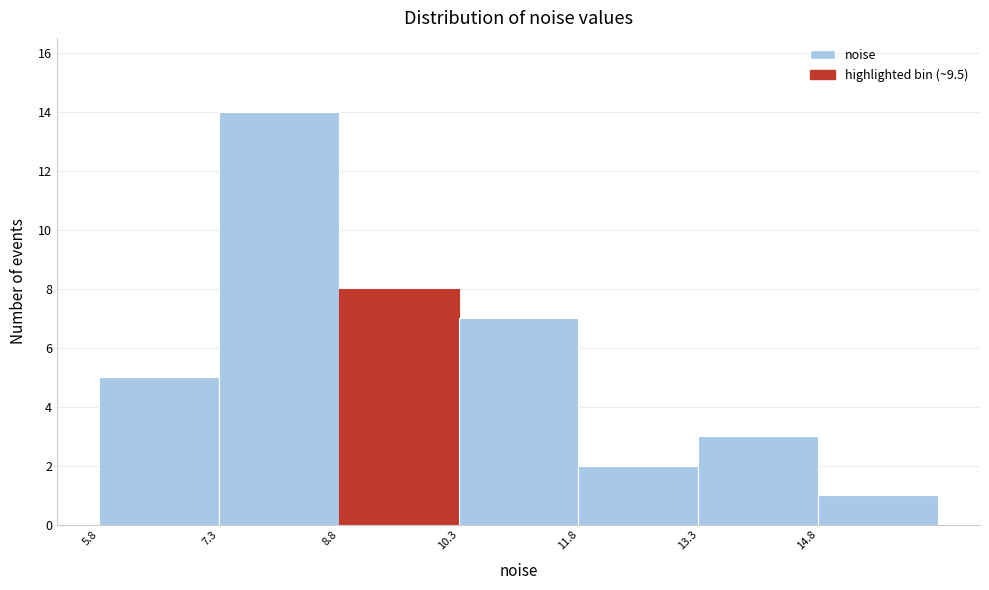

Reading left to right, transcribe this chart: for each bar, give the range it covers on the x-axis and its height. Neither the bar edges nor the heights are printed on the chart, so give them approximately, as read against the axes.

5.8 to 7.4: 5
7.4 to 8.8: 14
8.8 to 10.4: 8
10.4 to 11.8: 7
11.8 to 13.4: 2
13.4 to 14.8: 3
14.8 to 16.4: 1